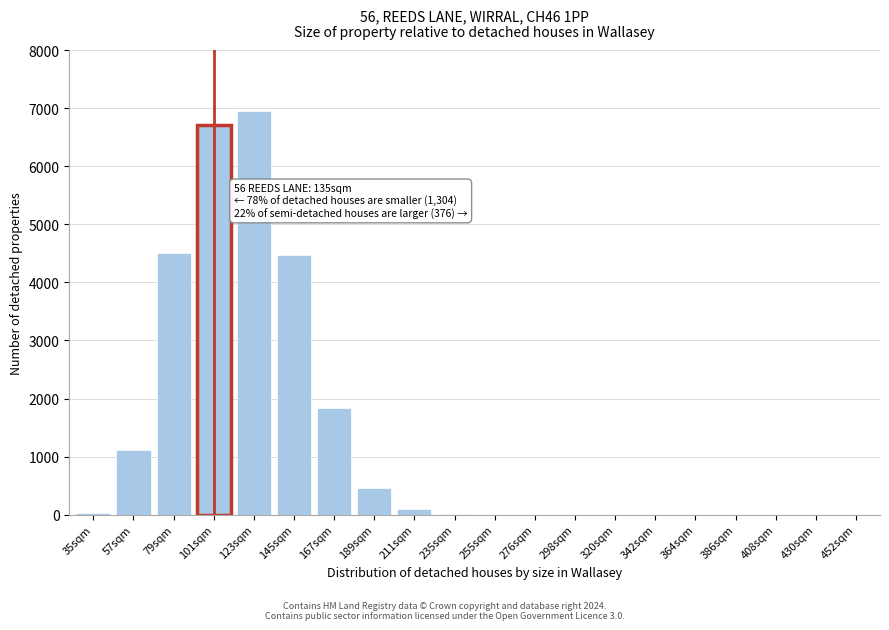

The chart shows a value of 0 at 276sqm. True or false?

True